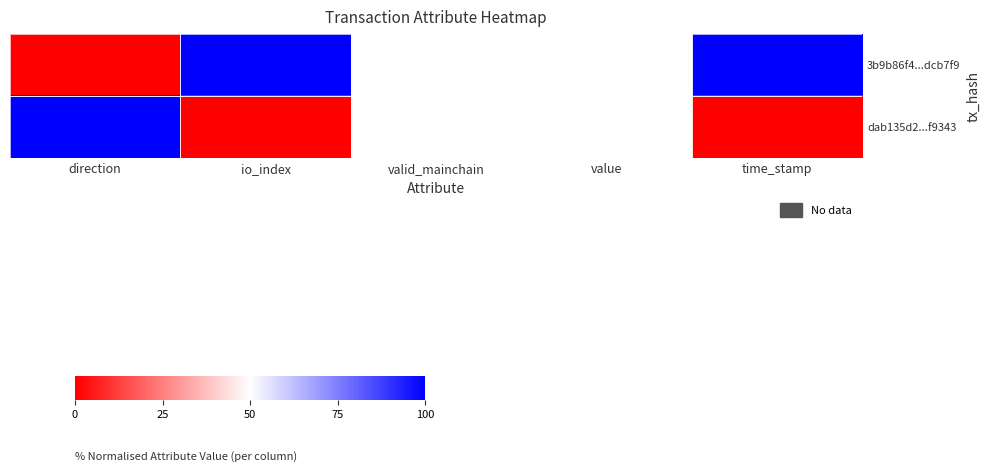

Which series has the largest range (max minus min)?

3b9b86f4...dcb7f9